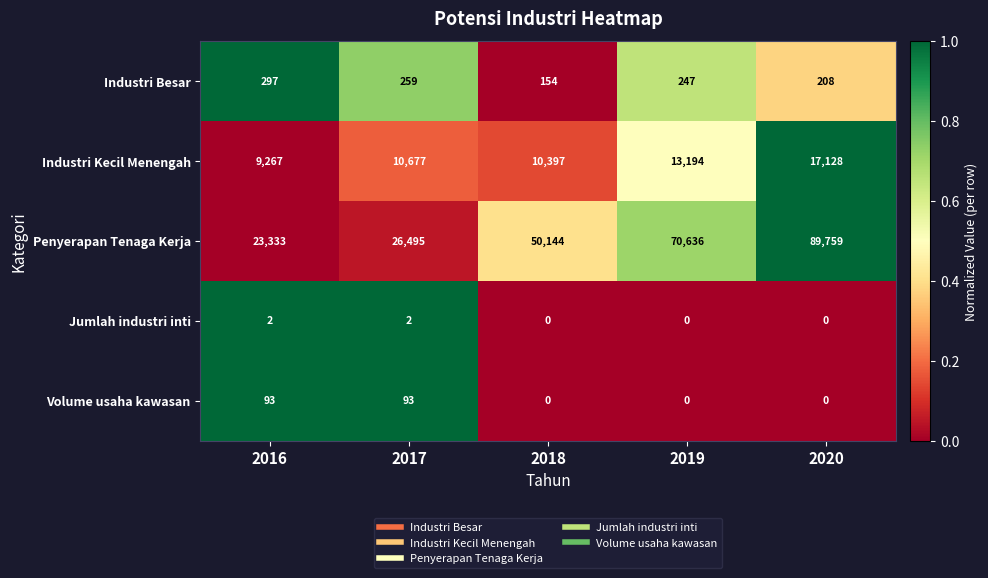

Count the number of data series in this chart.

5